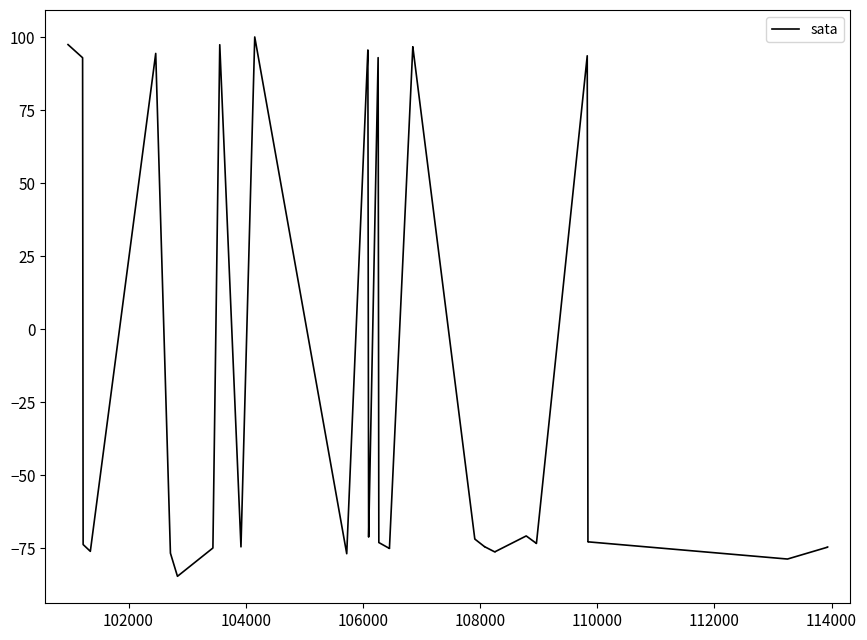

Reading left to right, list all the values displayed in this chart.

97.4	92.9	-73.8	-76.1	94.4	-76.7	-84.7	-75.0	97.4	-74.6	100.0	-76.9	95.6	95.6	-71.2	-71.2	92.9	-73.1	-75.1	-75.1	96.7	96.7	-71.9	-71.9	-74.5	-74.5	-76.3	-76.3	-76.3	-76.2	-70.8	-70.8	-73.4	-73.4	93.6	-72.9	-72.9	-78.7	-74.7	-74.7